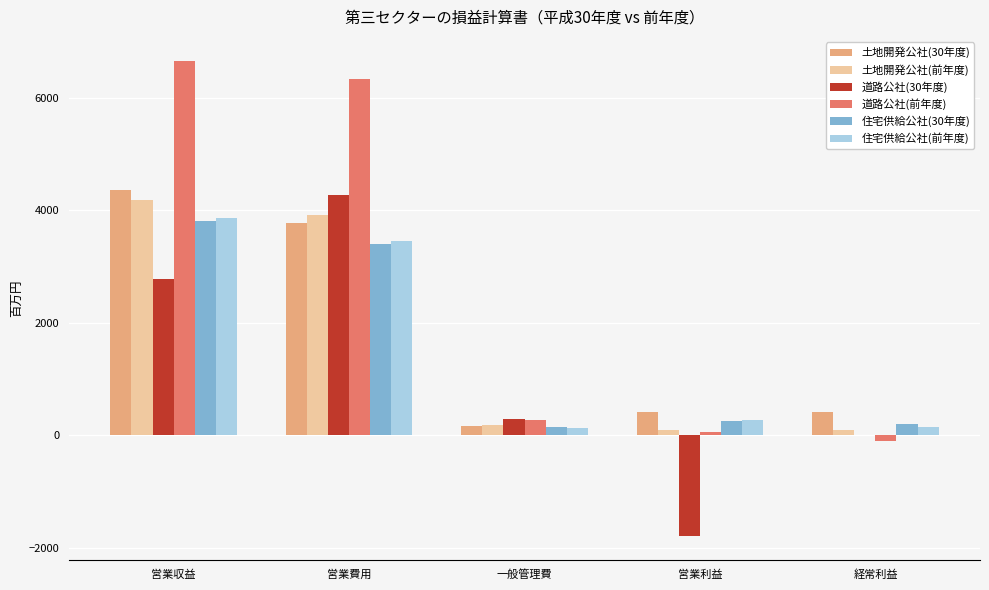

What is the total value across all series at 営業利益?

-685